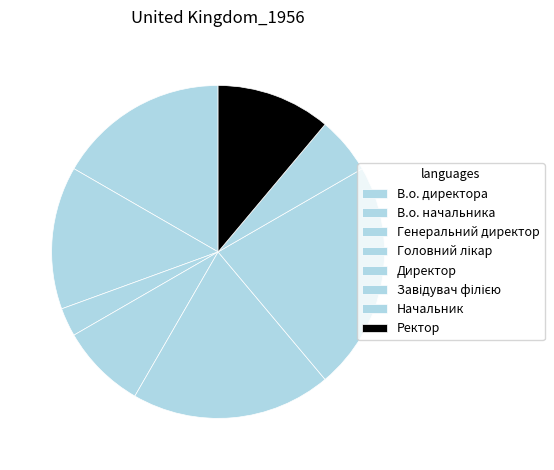

What percentage is the Головний лікар slice, to the nearest percent?

8%